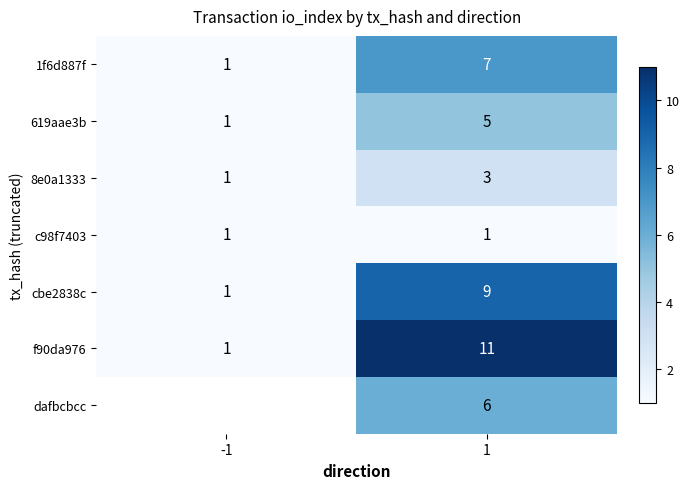

What is the sum of the cbe2838c values at -1 and 1?

10